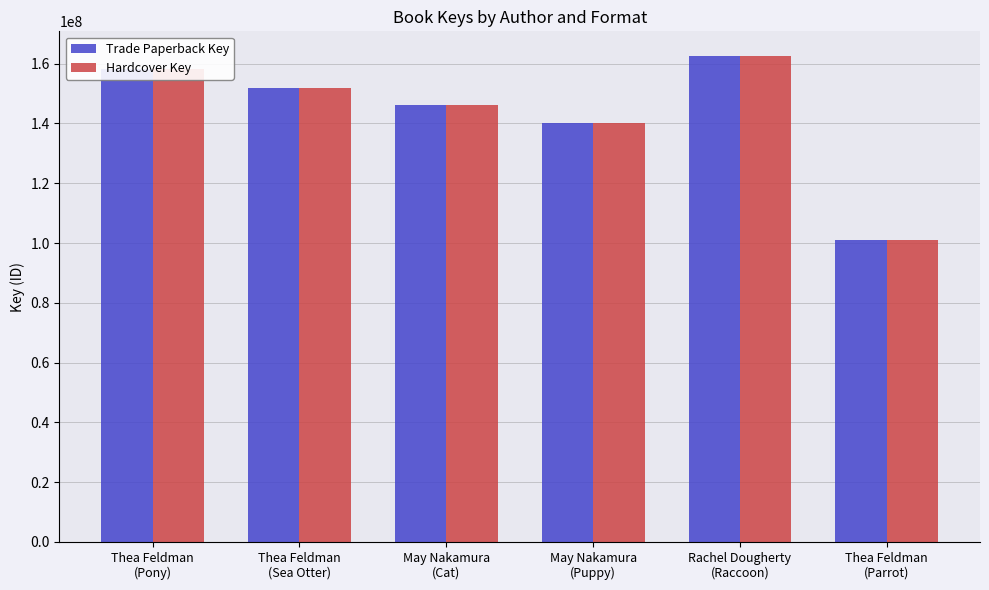

What is the difference between the maximum and minimum values in the Trade Paperback Key series?

61800061